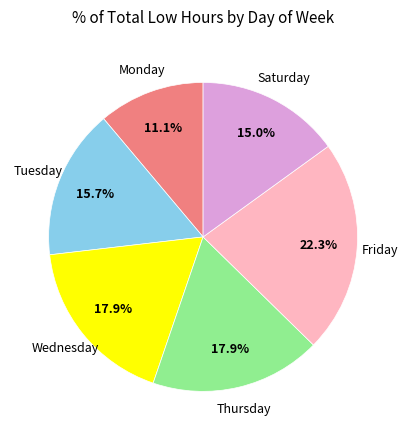

Which slice is the largest?

Friday